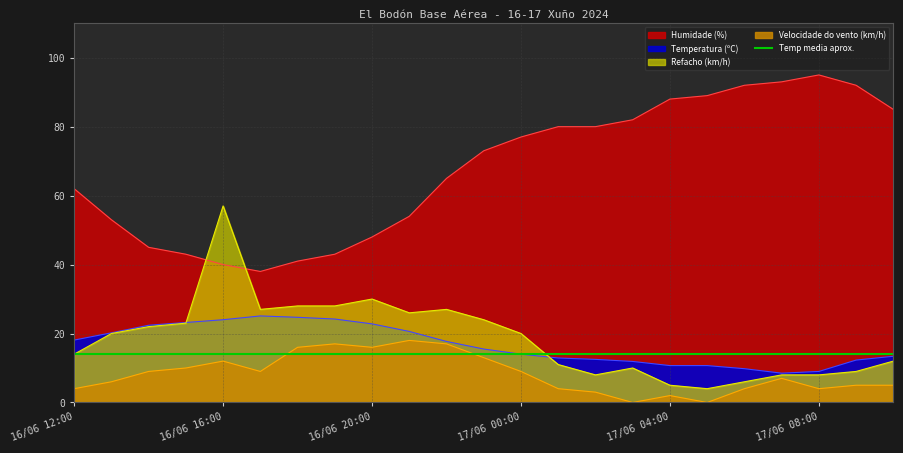

Which series has the largest range (max minus min)?

Humidade (%)